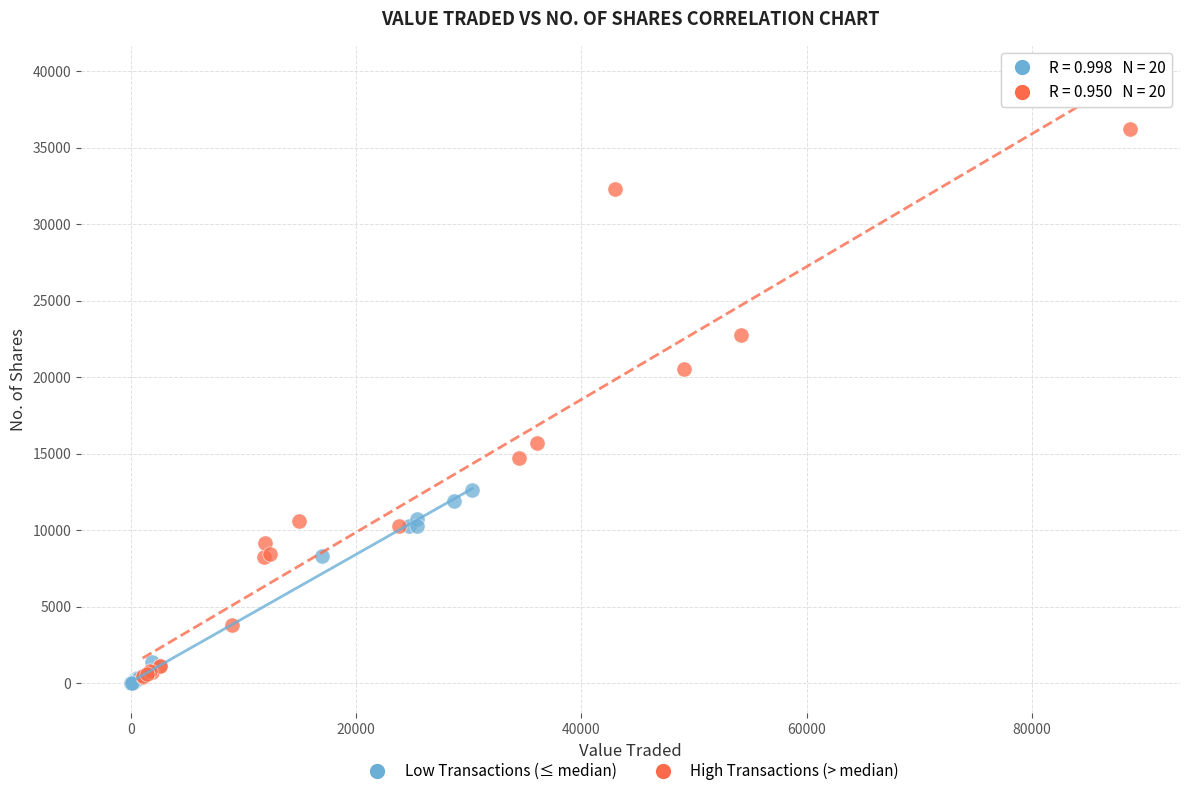

Which series reaches the minimum Y coordinate?

Low Transactions (≤ median)